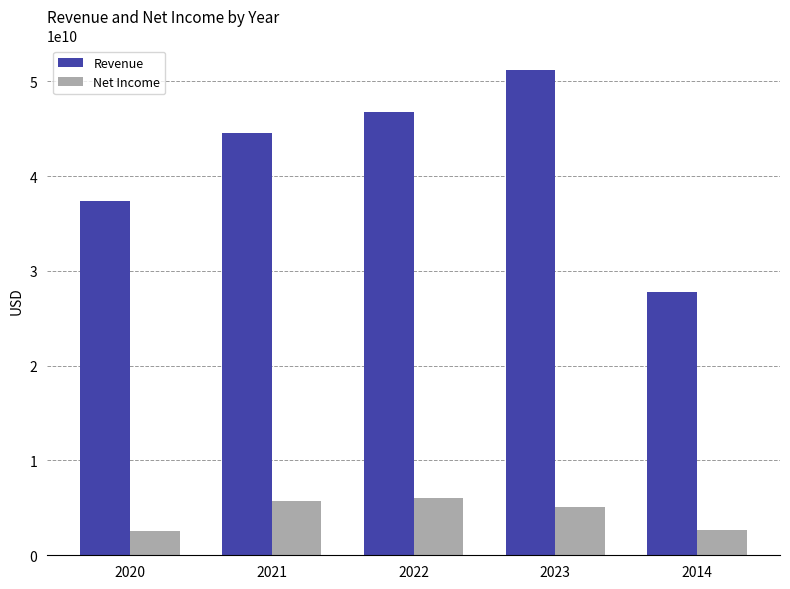

How many bars are there in each group?

2